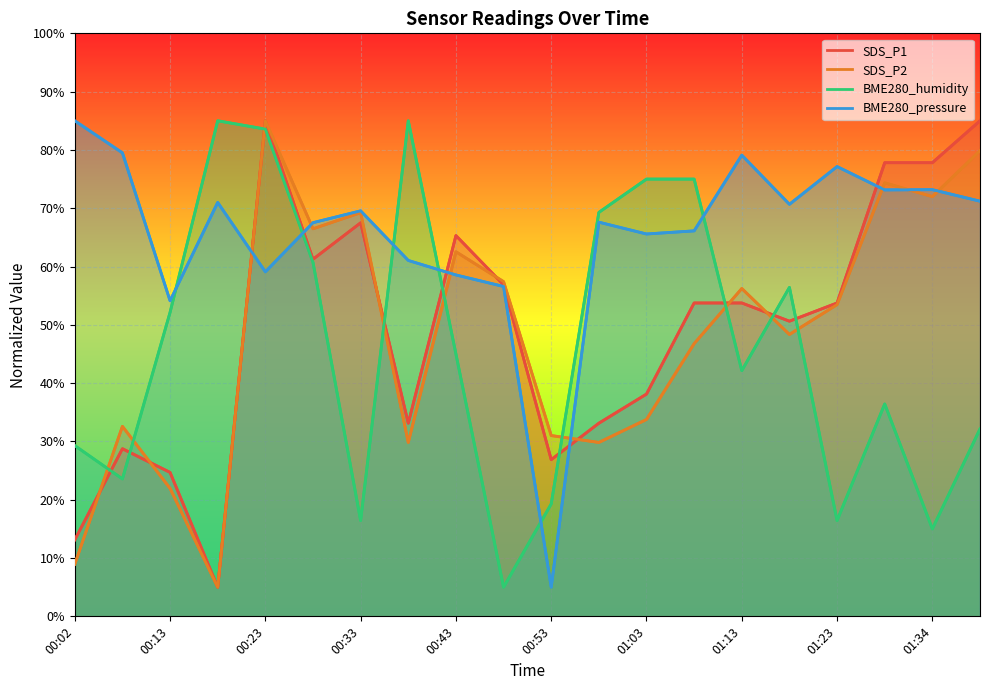

True or false: SDS_P2 has a value of 44.6 at 01:13.

False